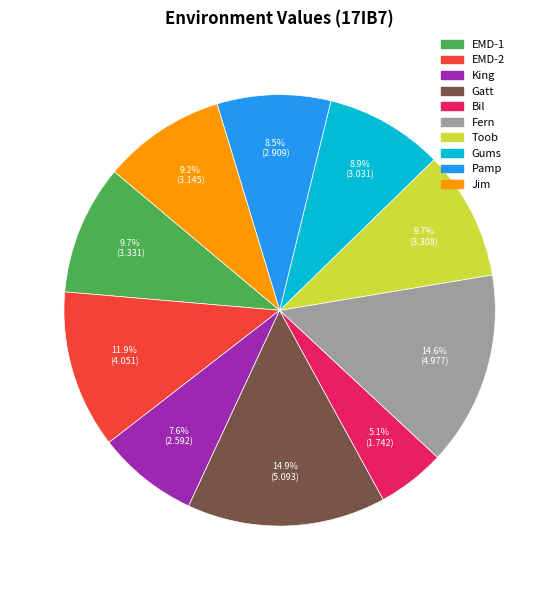

What is the smallest slice in the pie chart?

Bil